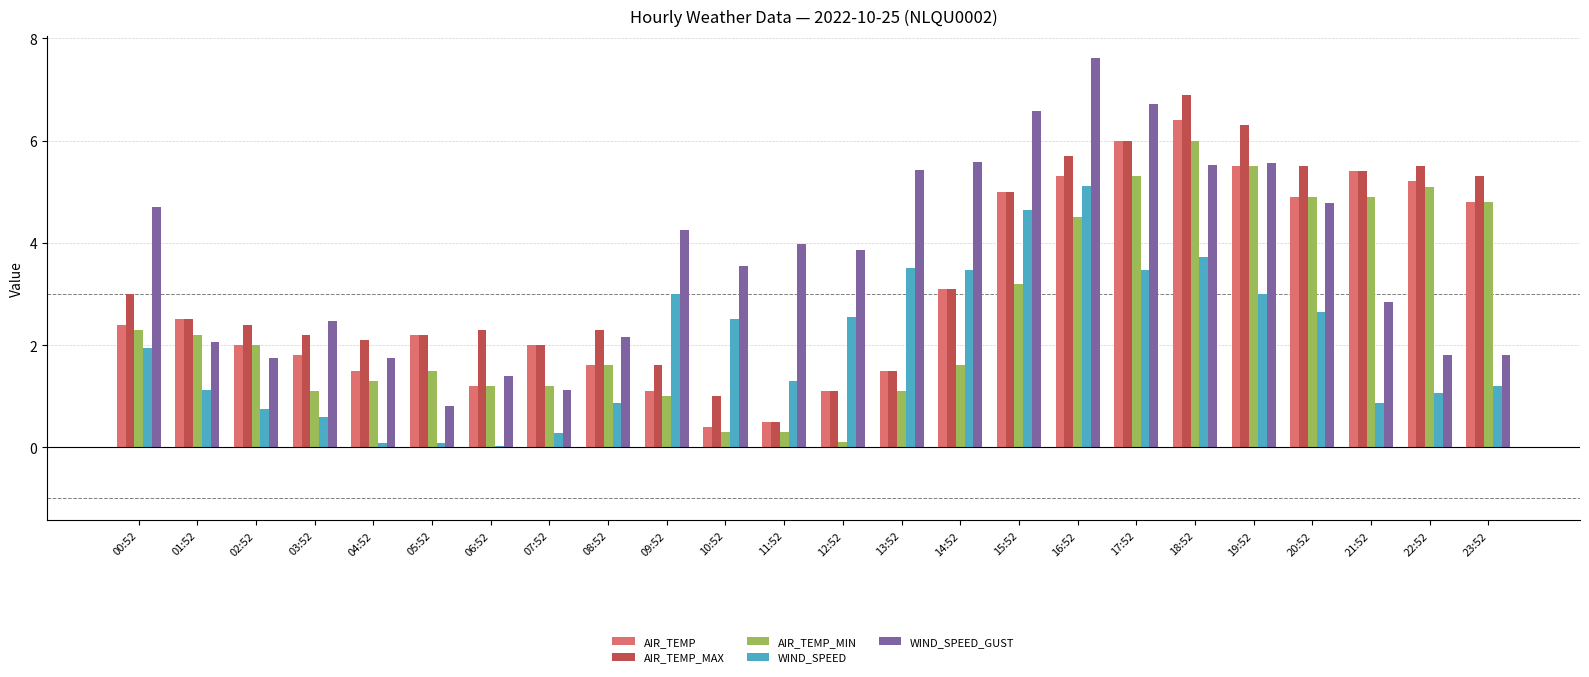

What is the highest value of the AIR_TEMP_MAX series?

6.9